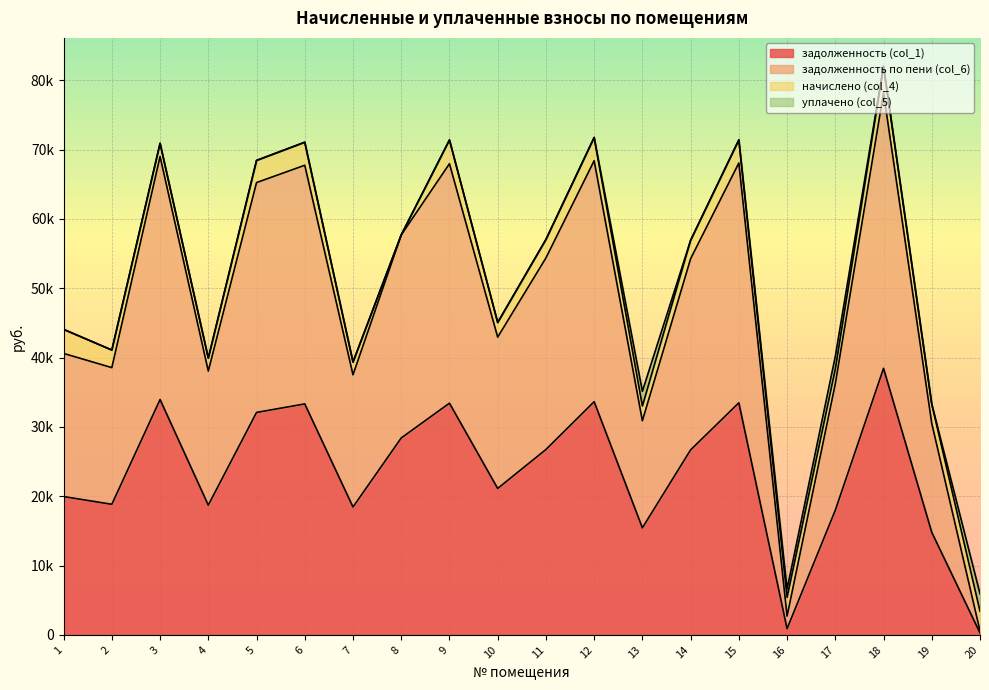

The value of задолженность (col_1) at 18 is 14565.8. True or false?

False